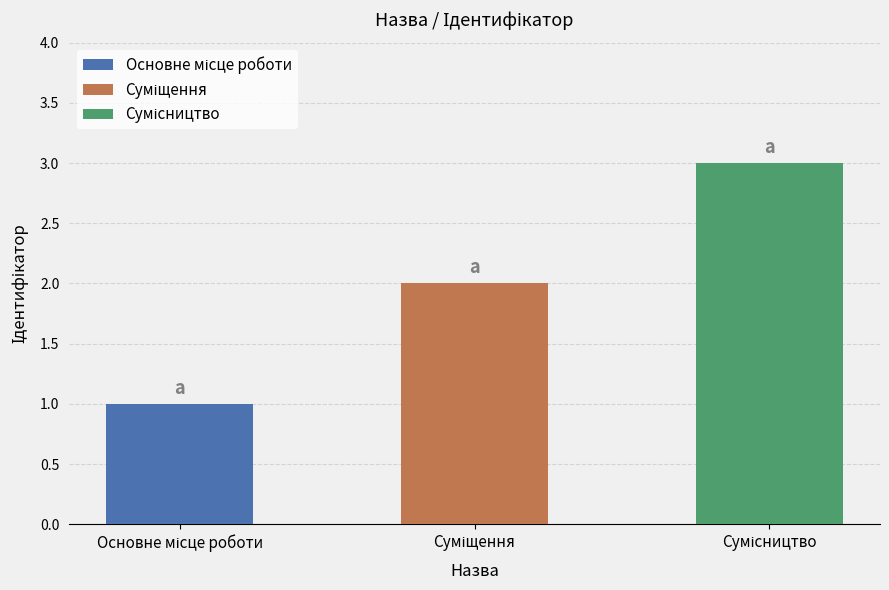

What are all the series names shown in the legend?

Основне місце роботи, Суміщення, Сумісництво